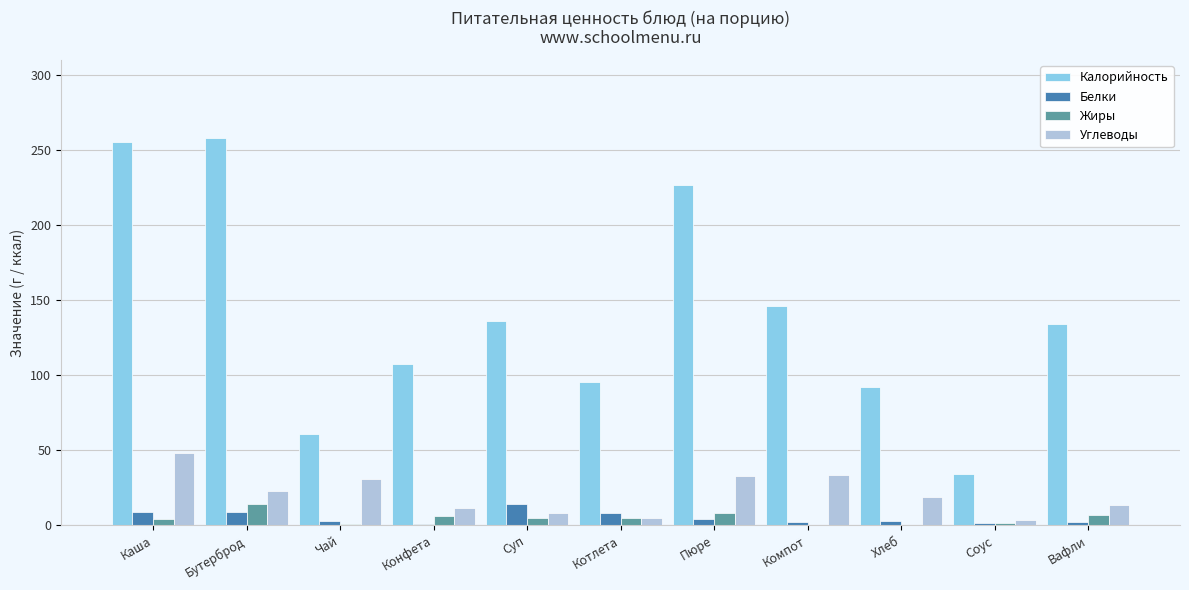

The Калорийность series shows 35.2 at Хлеб. True or false?

False